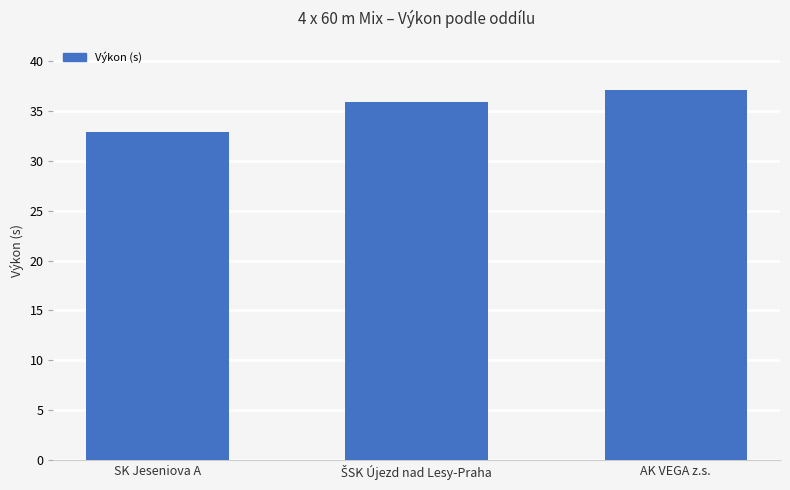

What is the sum of all values?

105.9